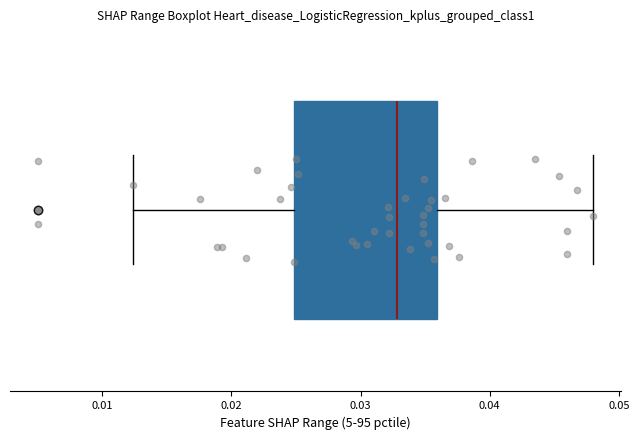

Read this box plot against the x-axis: the position of the median line, the range covered by the box, and the ends of both whiskers. The values are not printed on the chart, so give them approximately, as read against the axis.

median 0.033, box 0.025 to 0.036, whiskers 0.012 to 0.048